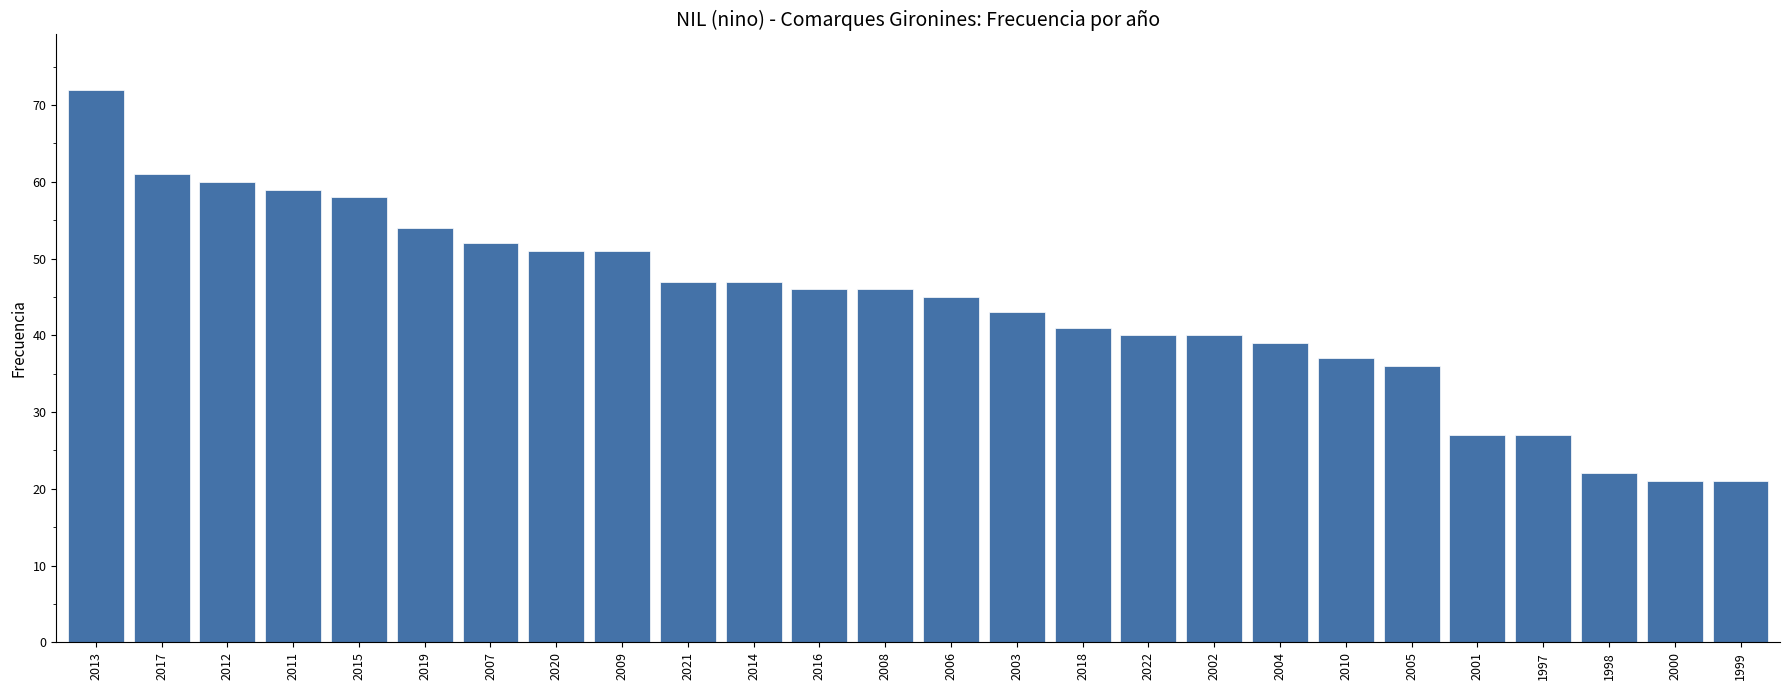

Reading right to left, what are all the values shown in this chart?

21	21	22	27	27	36	37	39	40	40	41	43	45	46	46	47	47	51	51	52	54	58	59	60	61	72